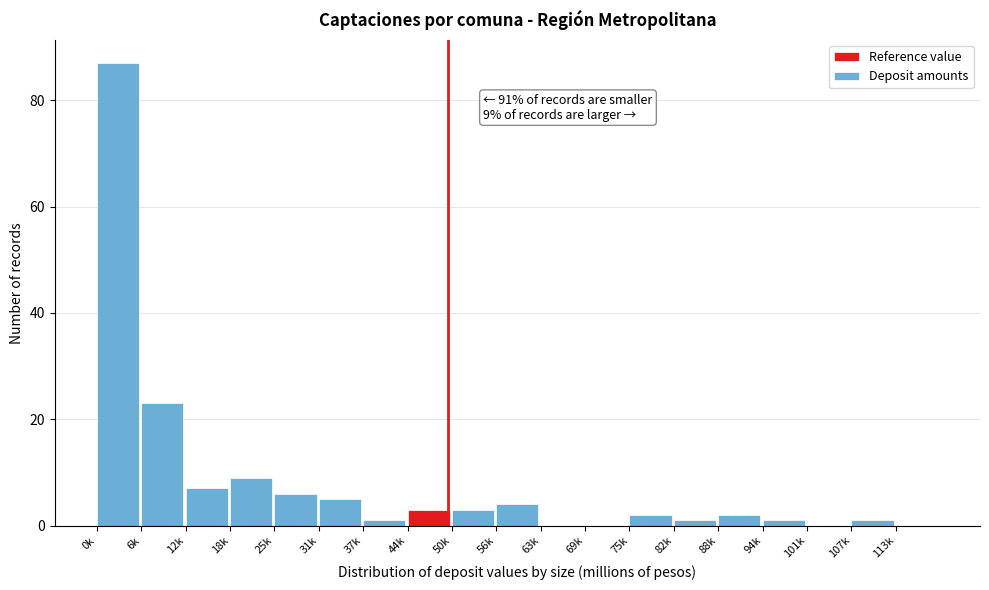

Reading left to right, what are all the values shown in this chart?

0k=87	6k=23	12k=7	18k=9	25k=6	31k=5	37k=1	44k=3	50k=3	56k=4	63k=0	69k=0	75k=2	82k=1	88k=2	94k=1	101k=0	107k=1	113k=0